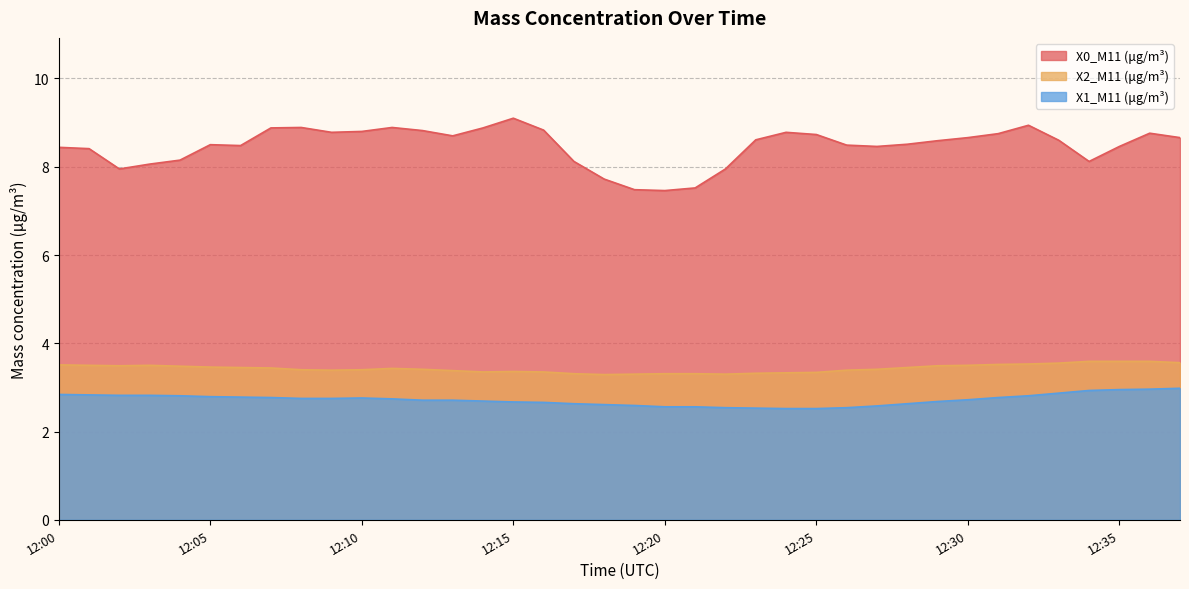

What is the total value across all series at 12:22?

13.8